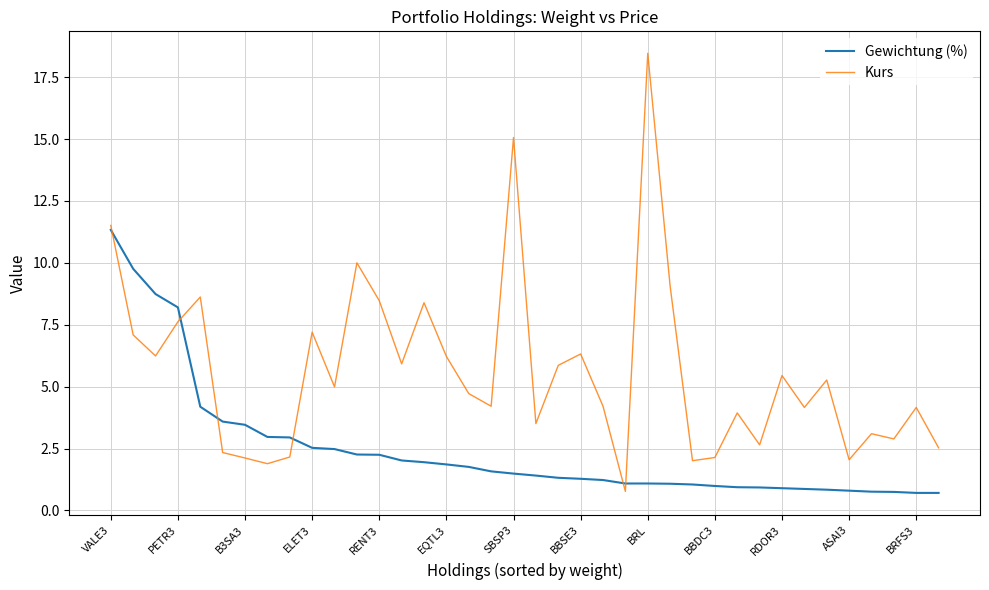

Does the chart have visible grid lines?

Yes